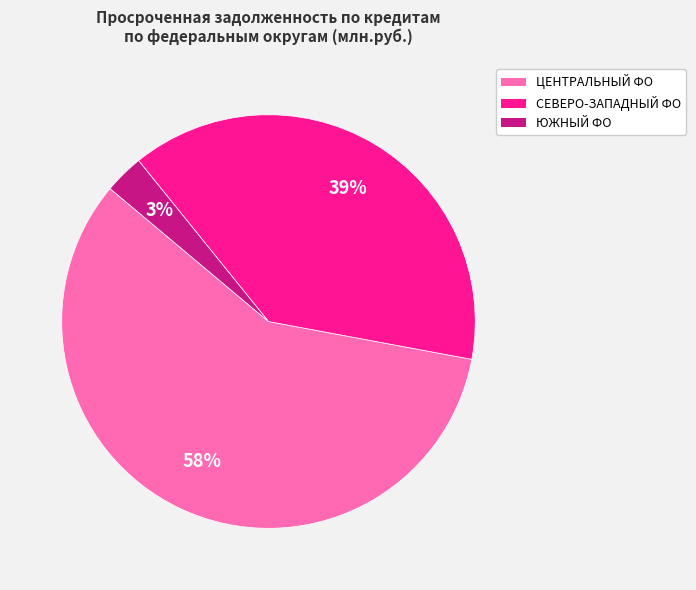

To the nearest percent, what is the difference between the largest and smallest slice percentages?

55%